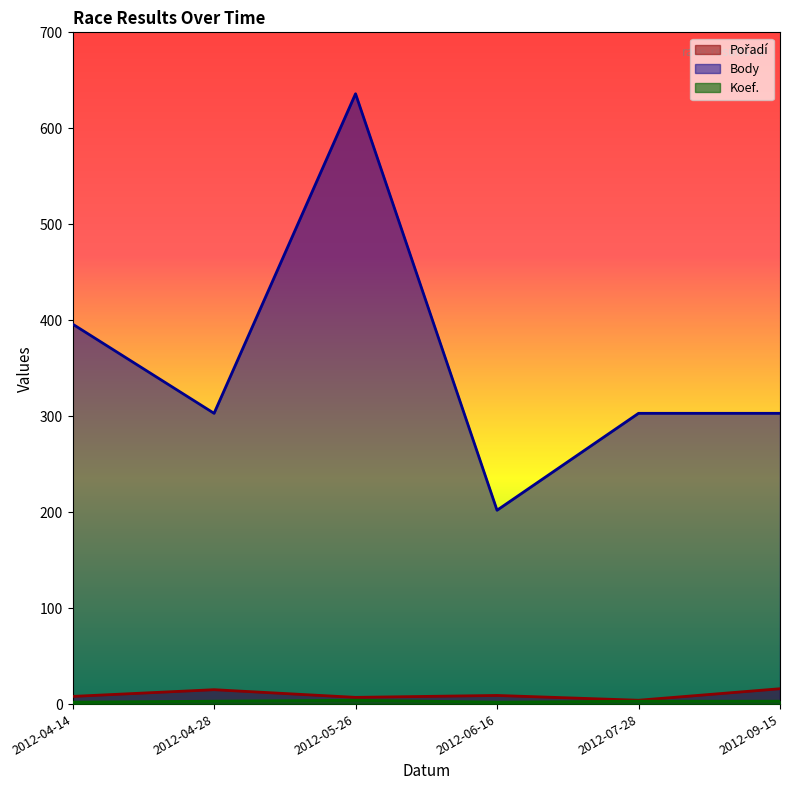

What is the difference between the maximum and second lowest values in the Koef. series?

2